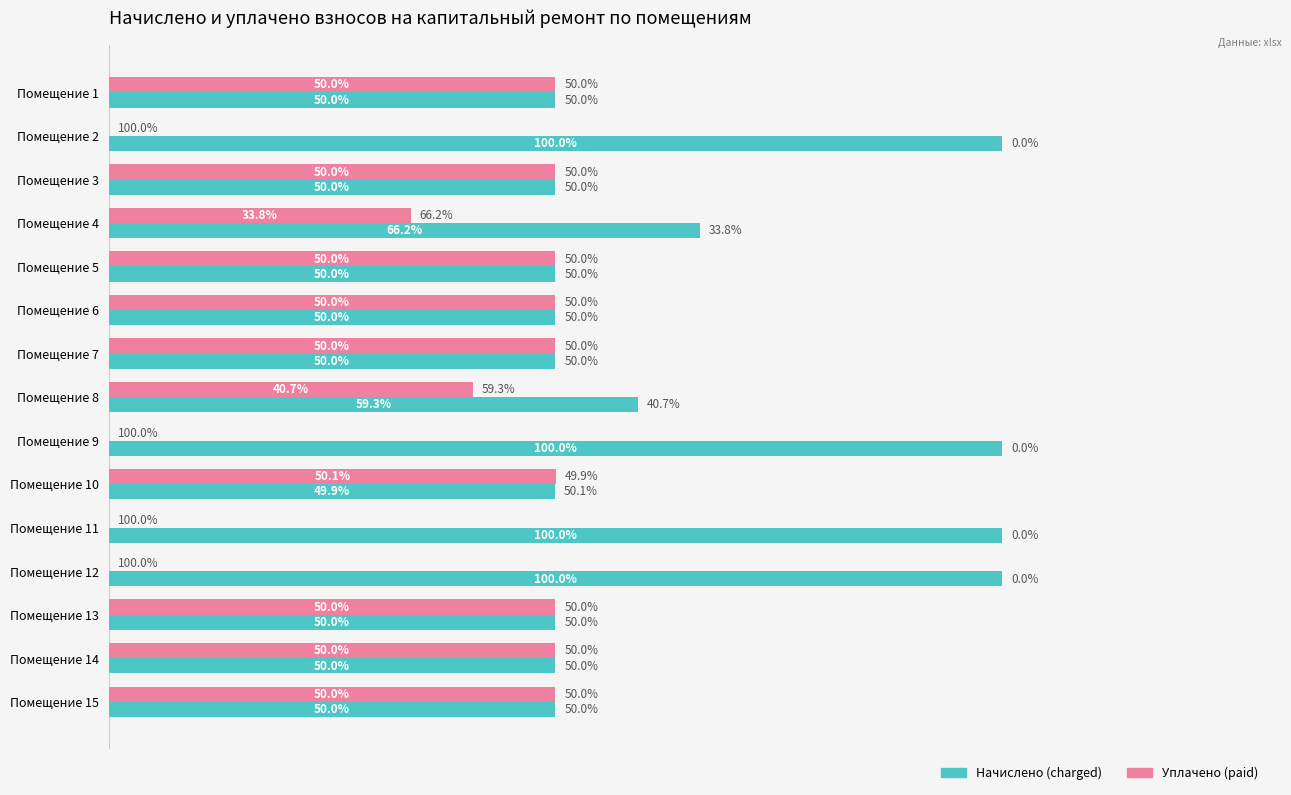

At which label does Уплачено (paid) reach its peak?

Помещение 10